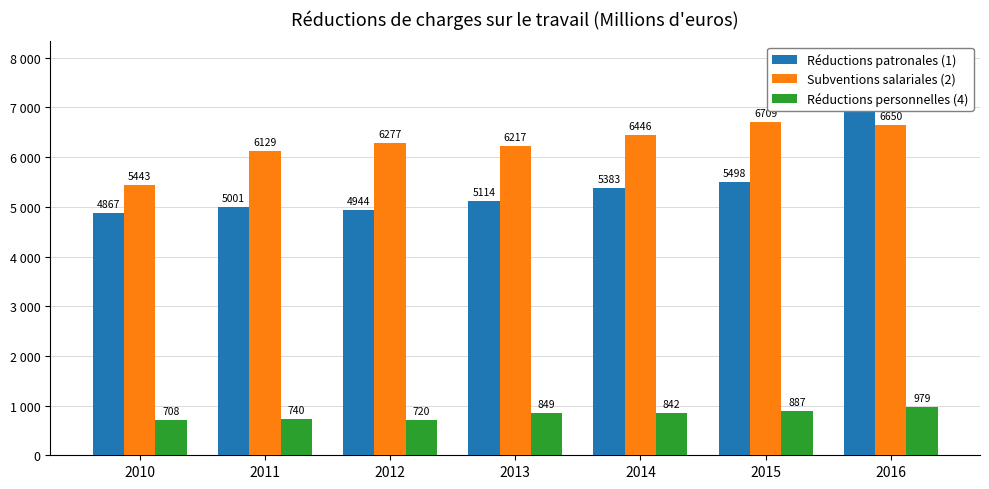

What is the difference between the highest and lowest values at 2010?

4735